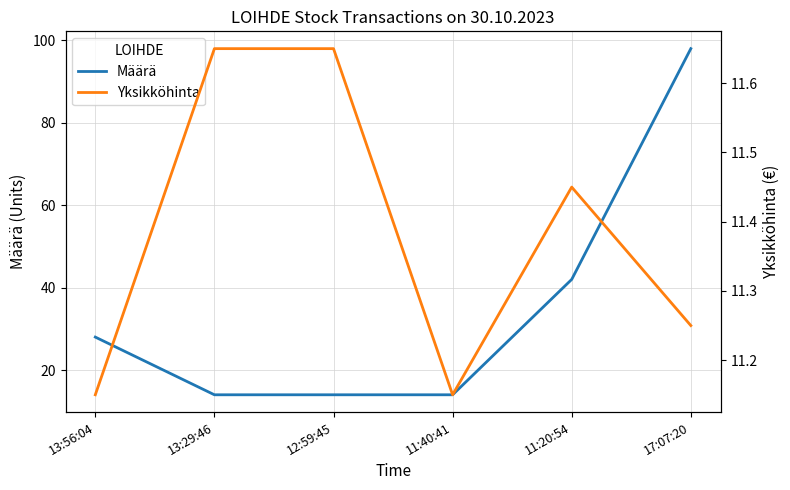

True or false: Määrä has a value of 25.0 at 11:40:41.

False